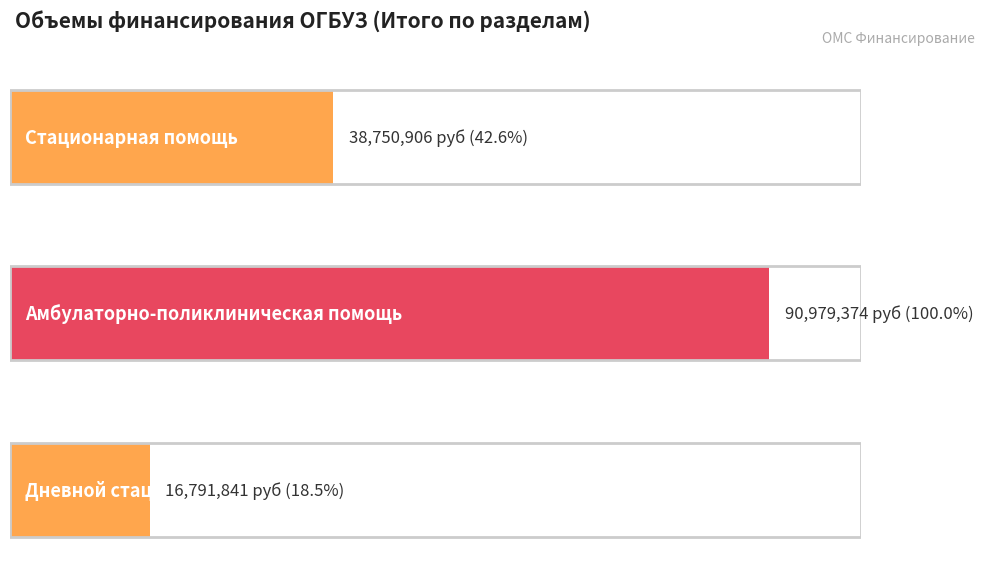

Reading left to right, list all the values displayed in this chart.

Стационарная помощь=38750906	Амбулаторно-поликлиническая помощь=90979374	Дневной стационар=16791841